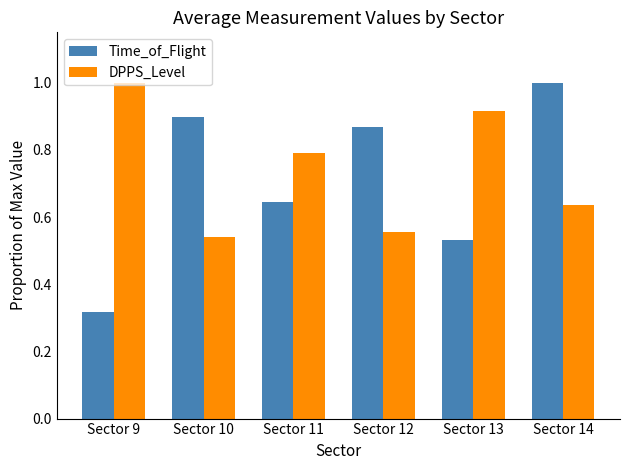

How many bars are there in total?

12